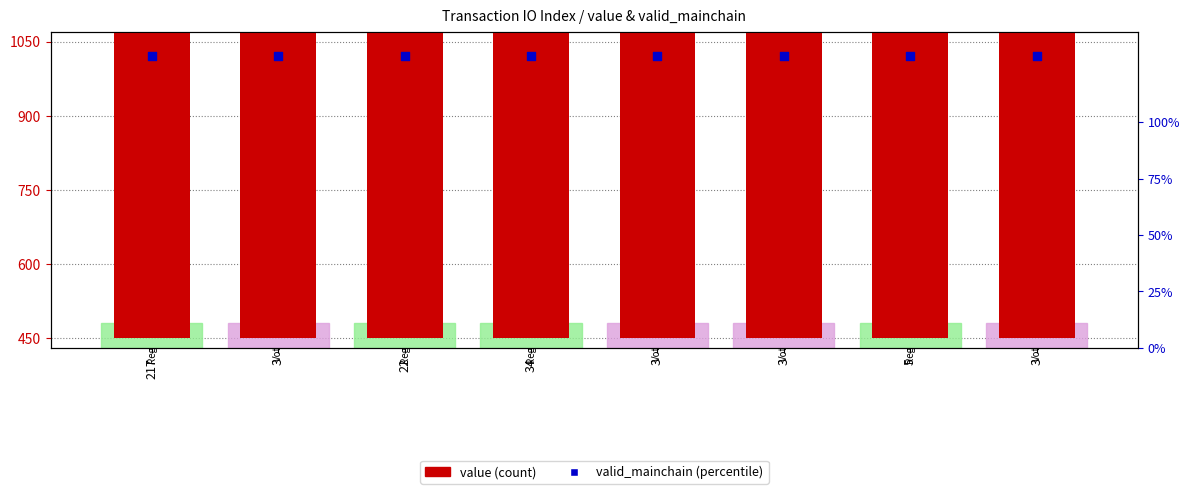

At how many categories does at least one series exceed 858?

8